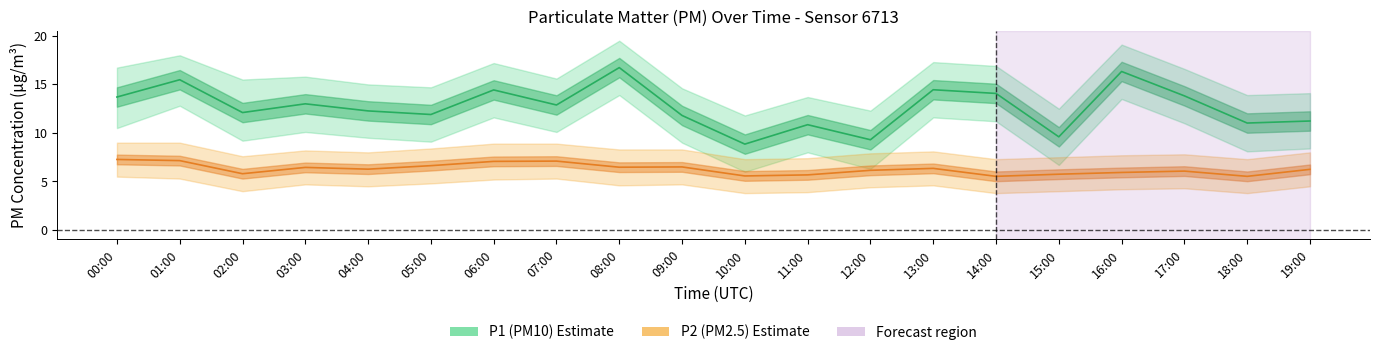

How many lines are shown in the chart?

2